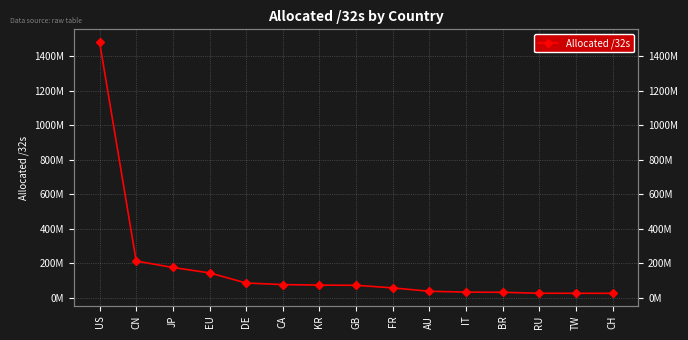

Which has a higher value, US or FR?

US